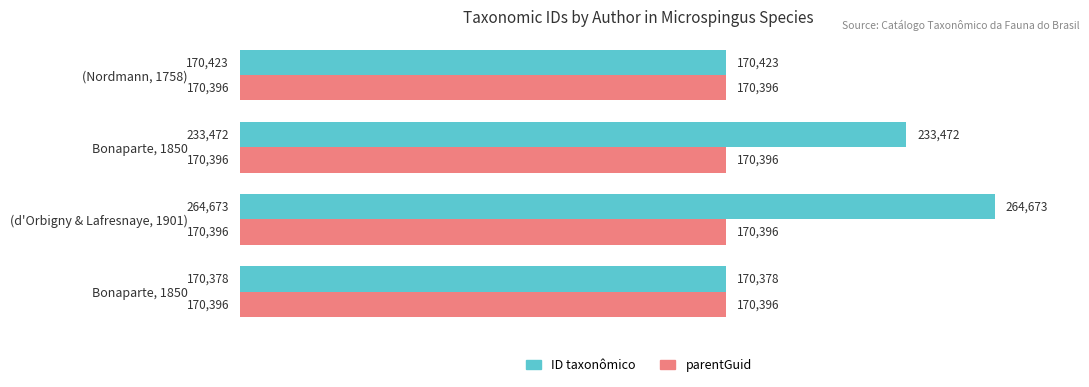

How many series are shown in this chart?

2